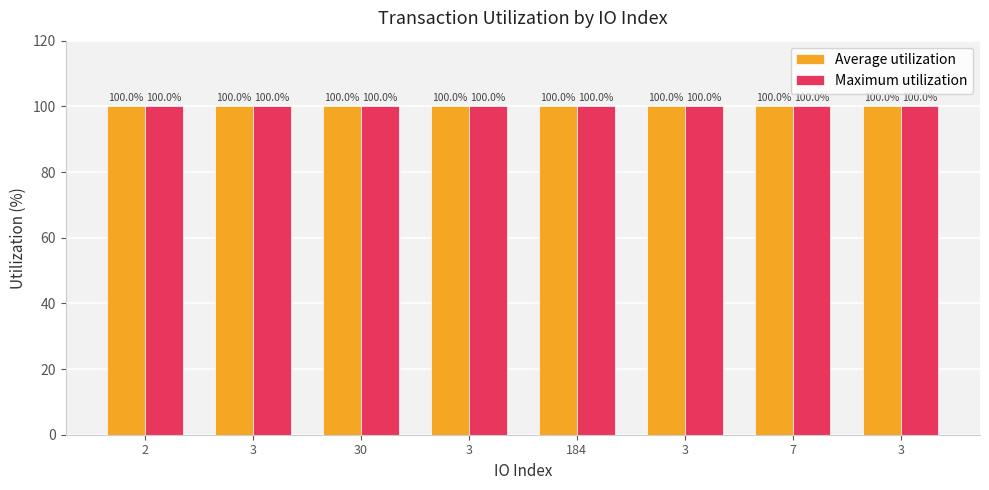

What is the total value across all series at 2?

200.0